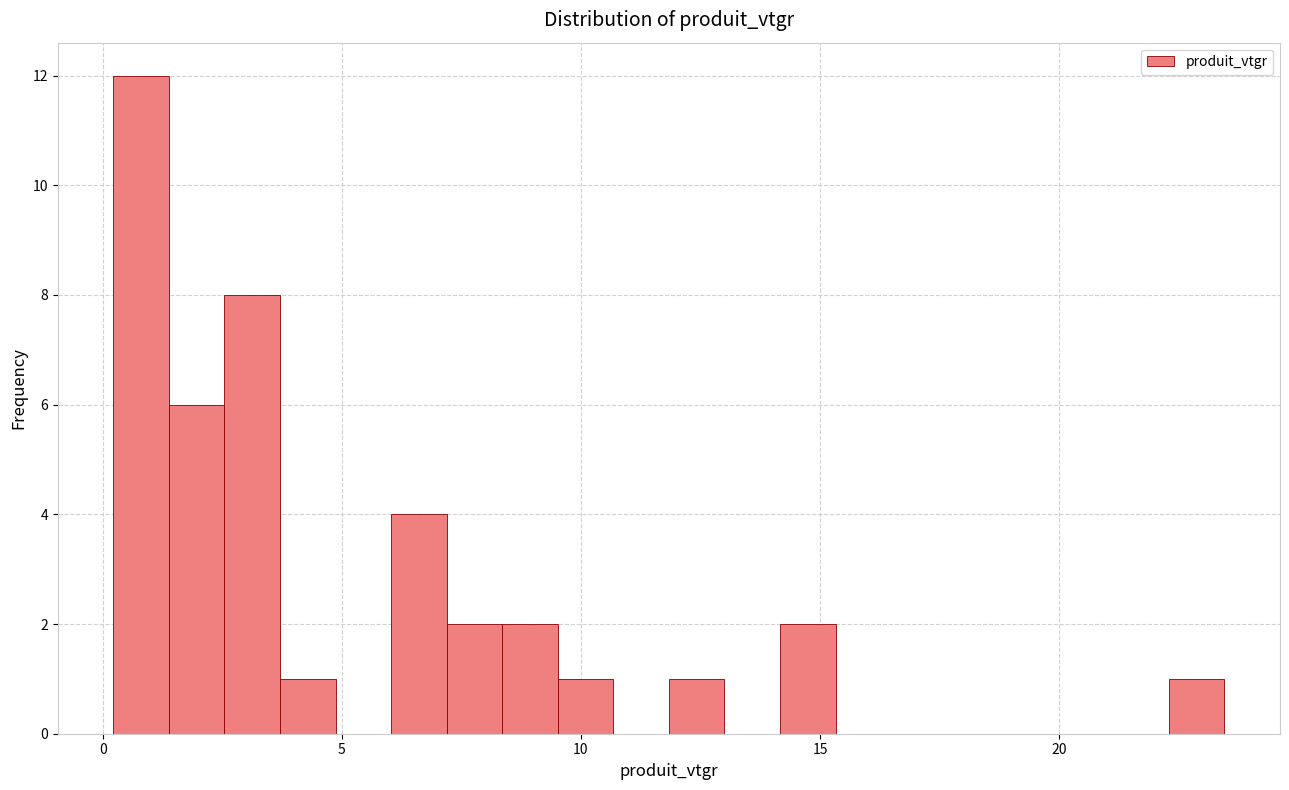

Around what value on the x-axis is the tallest bar? Give the approximate position of its centre, as read against the axis.

1.0